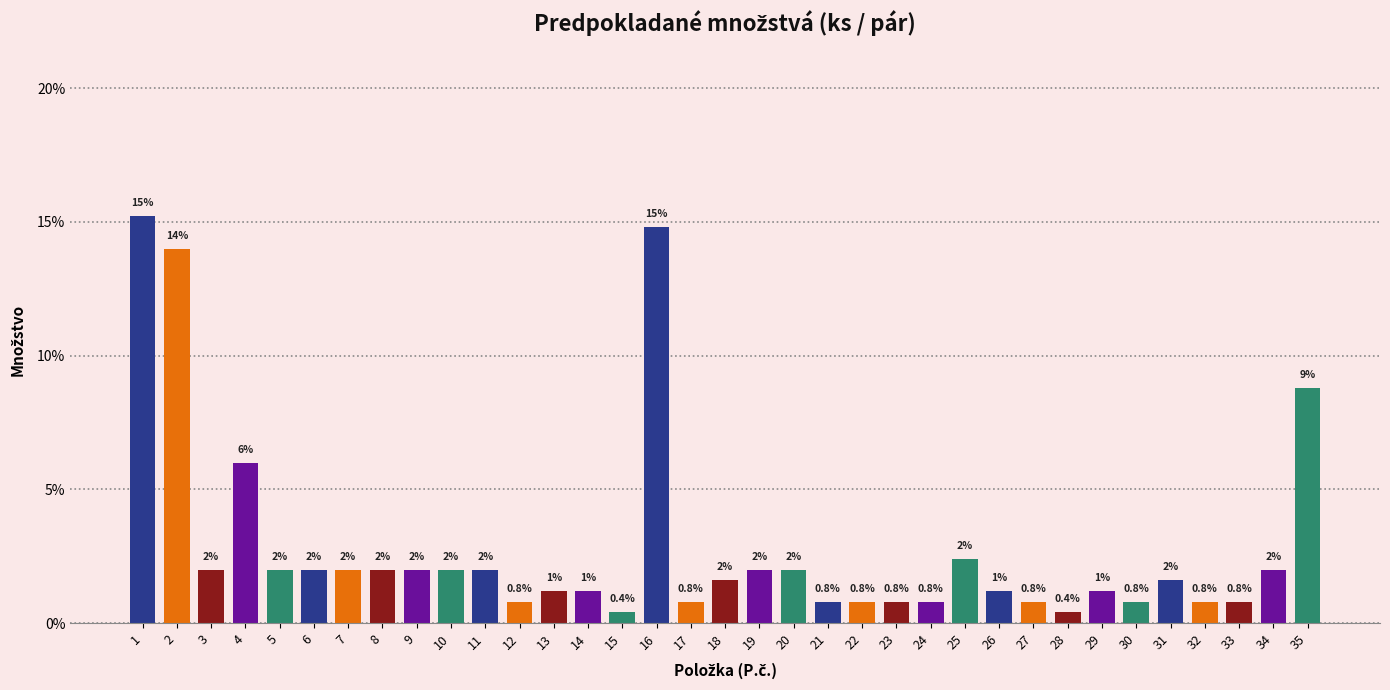

Reading left to right, what are all the values shown in this chart?

1=15.2	2=14.0	3=2.0	4=6.0	5=2.0	6=2.0	7=2.0	8=2.0	9=2.0	10=2.0	11=2.0	12=0.8	13=1.2	14=1.2	15=0.4	16=14.8	17=0.8	18=1.6	19=2.0	20=2.0	21=0.8	22=0.8	23=0.8	24=0.8	25=2.4	26=1.2	27=0.8	28=0.4	29=1.2	30=0.8	31=1.6	32=0.8	33=0.8	34=2.0	35=8.8